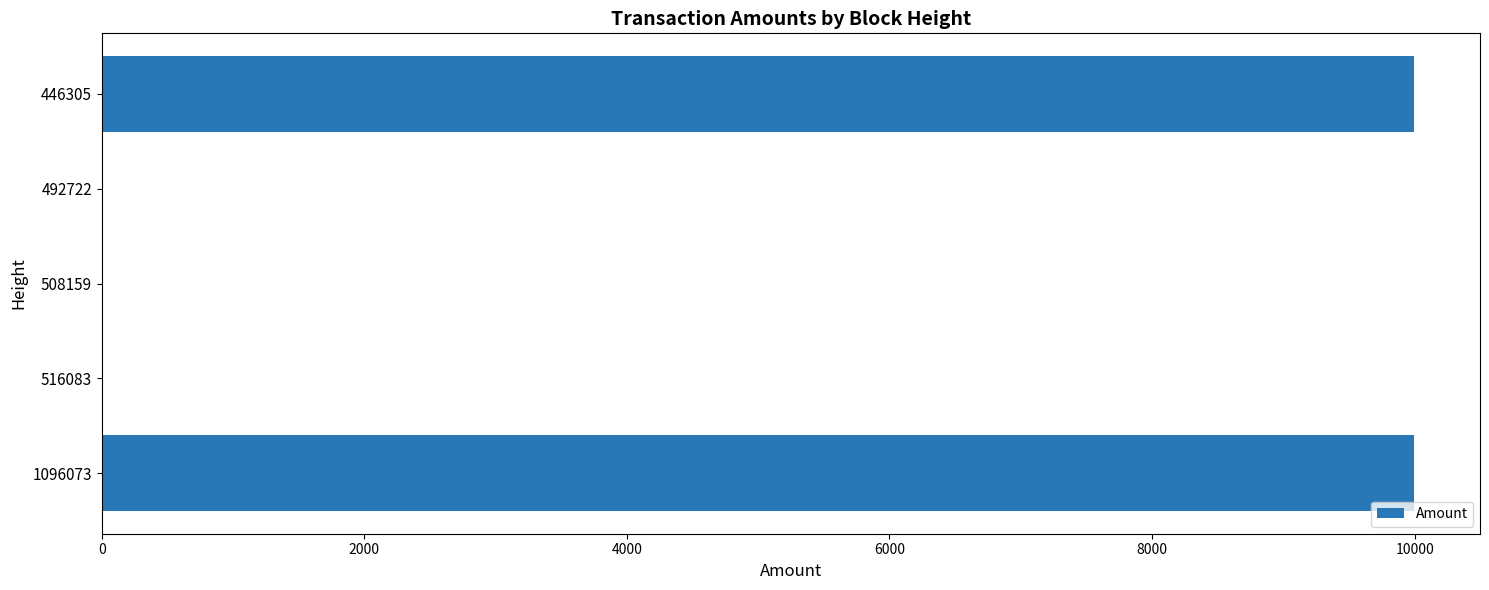

Between 508159 and 1096073, which is larger?

1096073